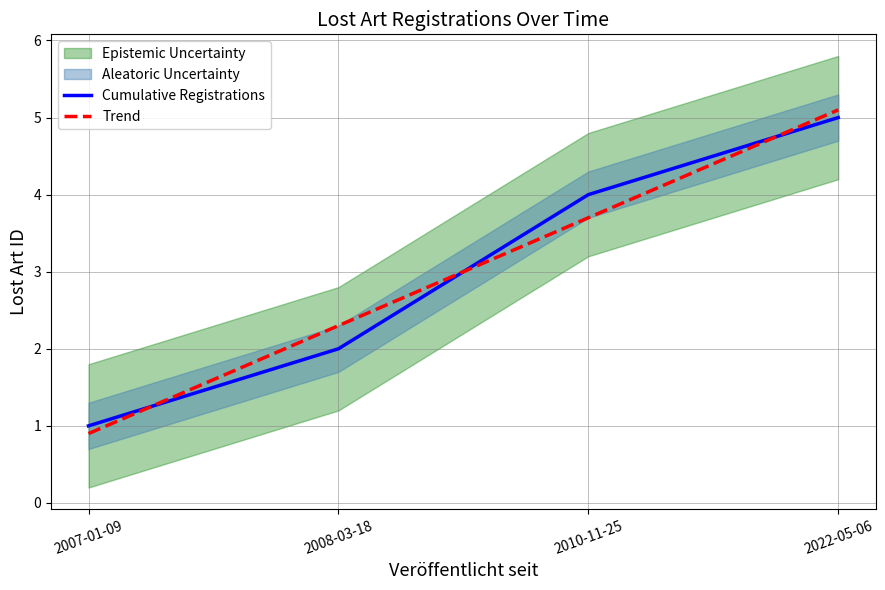

What is the maximum value for Trend?

5.1